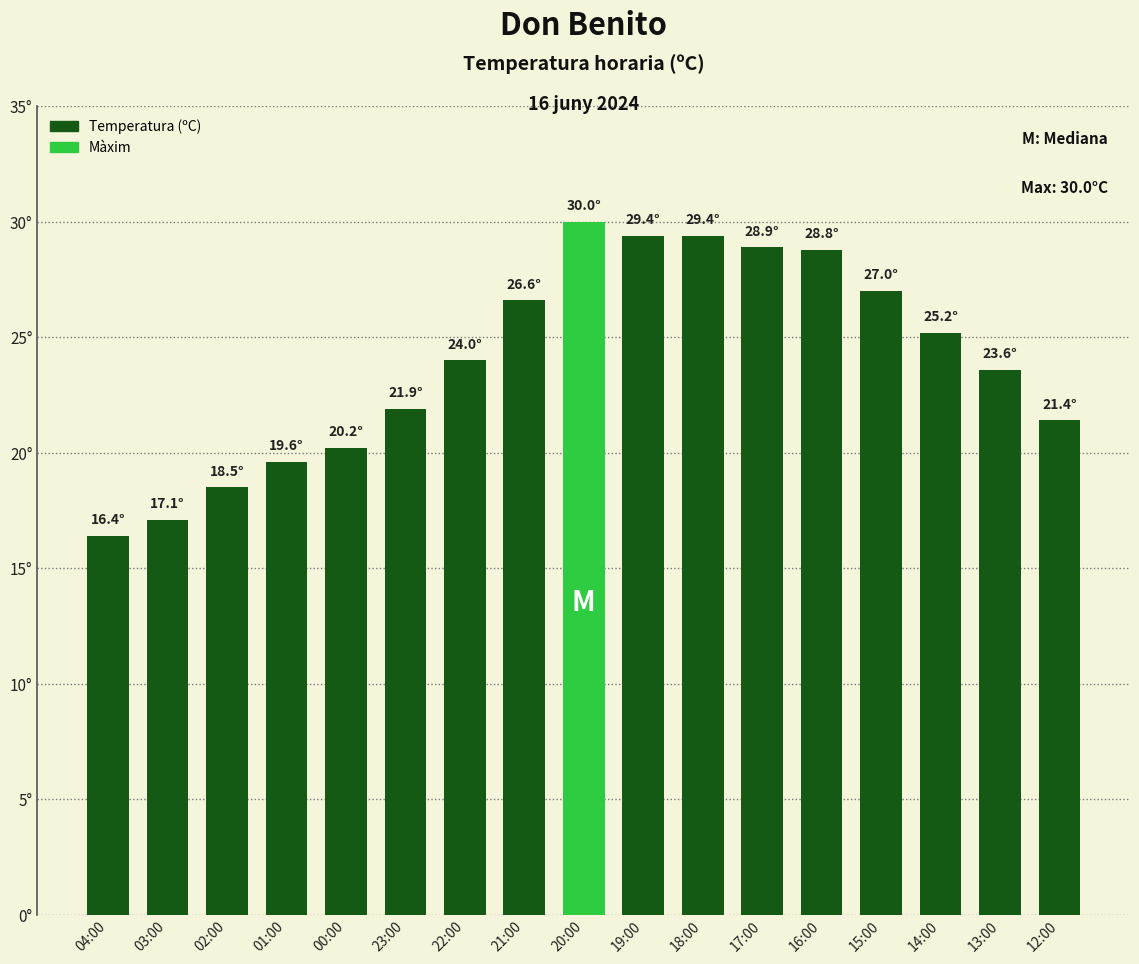

What is the sum of the values at 02:00 and 21:00?

45.1